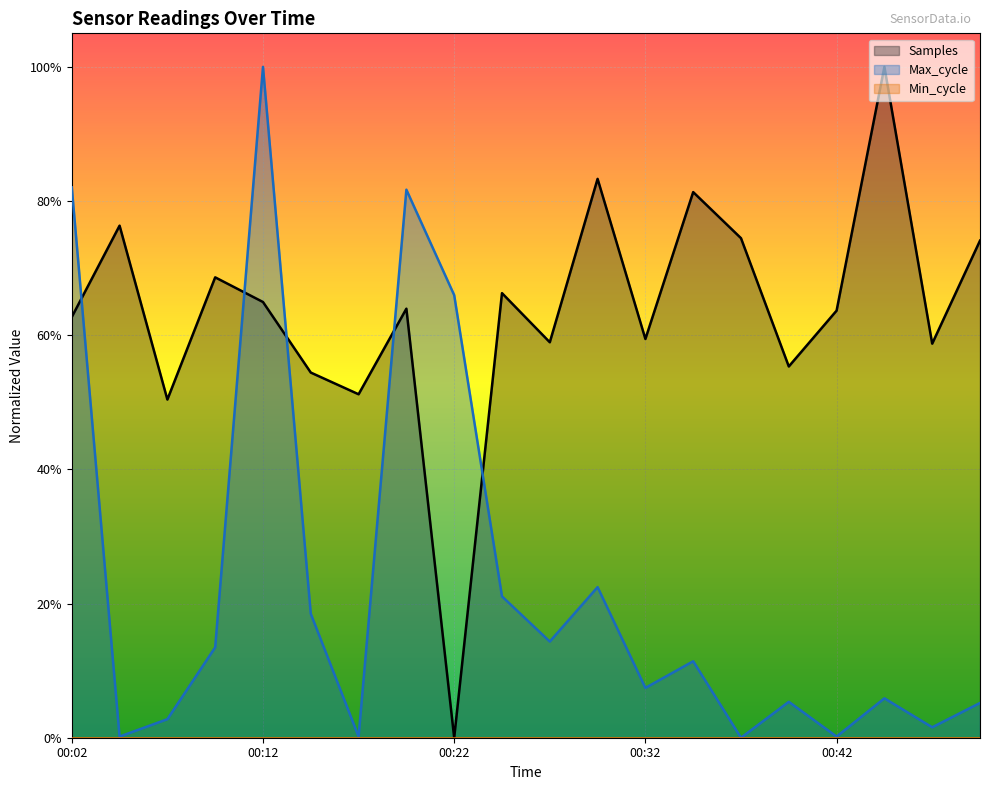

What is the value of the Samples point at the 13th from the left?

0.6